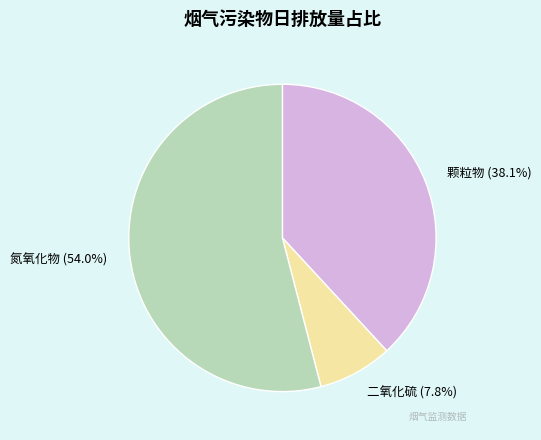

How many slices are in this pie chart?

3